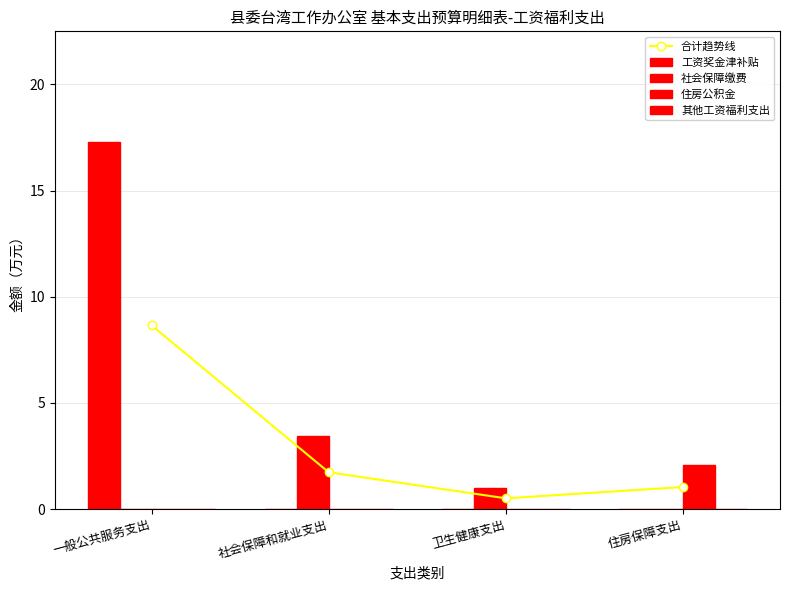

Reading left to right, transcribe all the data shown in this chart.

合计趋势线: 一般公共服务支出=8.7	社会保障和就业支出=1.7	卫生健康支出=0.5	住房保障支出=1.0
工资奖金津补贴: 一般公共服务支出=17.3	社会保障和就业支出=0.0	卫生健康支出=0.0	住房保障支出=0.0
社会保障缴费: 一般公共服务支出=0.0	社会保障和就业支出=3.5	卫生健康支出=1.0	住房保障支出=0.0
住房公积金: 一般公共服务支出=0.0	社会保障和就业支出=0.0	卫生健康支出=0.0	住房保障支出=2.1
其他工资福利支出: 一般公共服务支出=0.0	社会保障和就业支出=0.0	卫生健康支出=0.0	住房保障支出=0.0